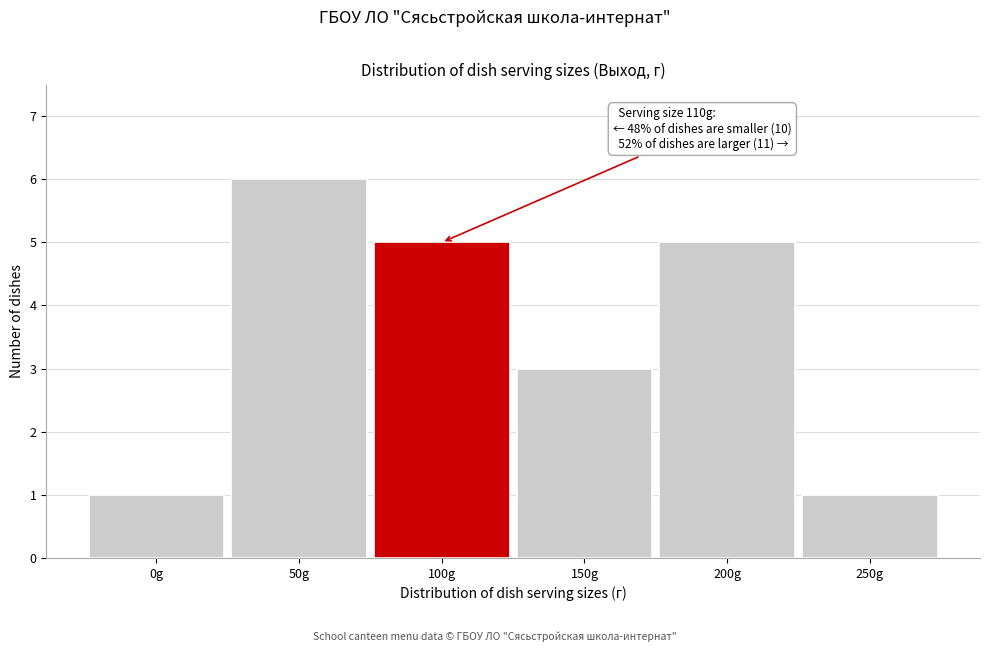

Reading right to left, extract all data points from this chart.

1	5	3	5	6	1